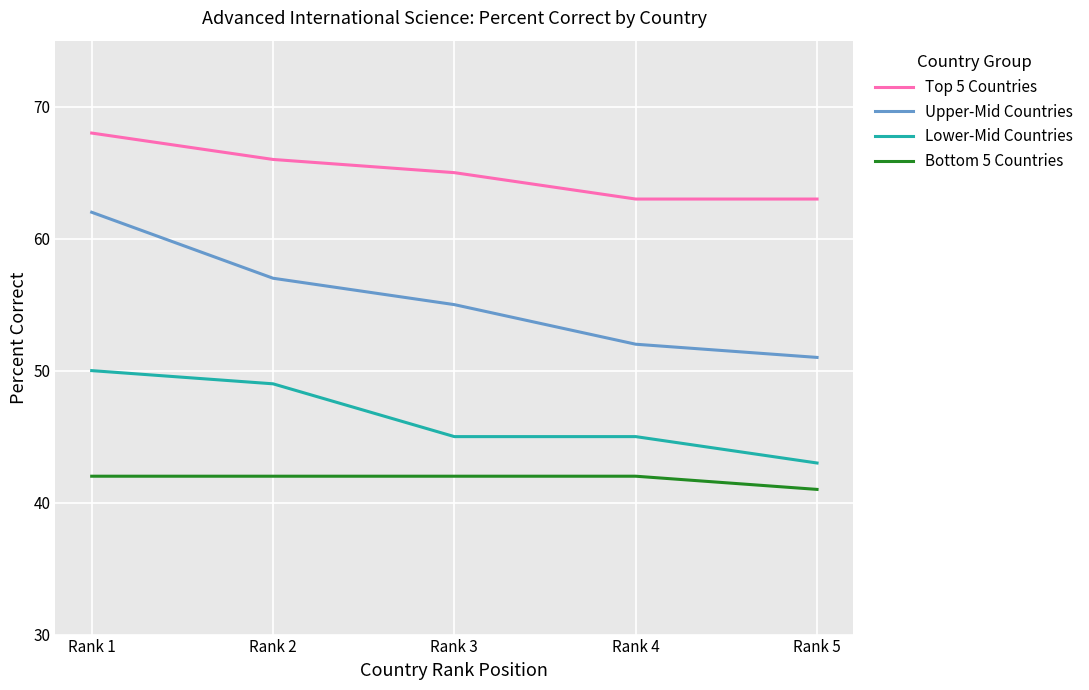

At Rank 2, list the series in order from smallest to largest.

Bottom 5 Countries, Lower-Mid Countries, Upper-Mid Countries, Top 5 Countries